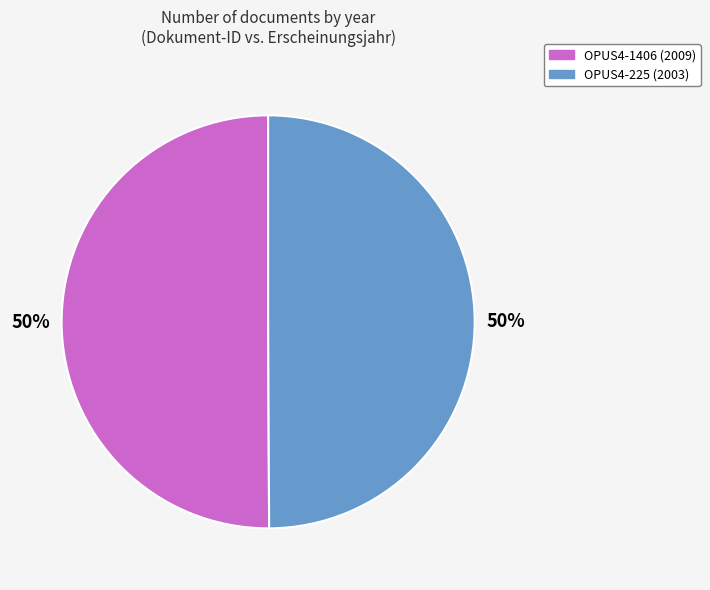

Approximately how many times larger is the value at OPUS4-225 compared to OPUS4-1406?

1.0